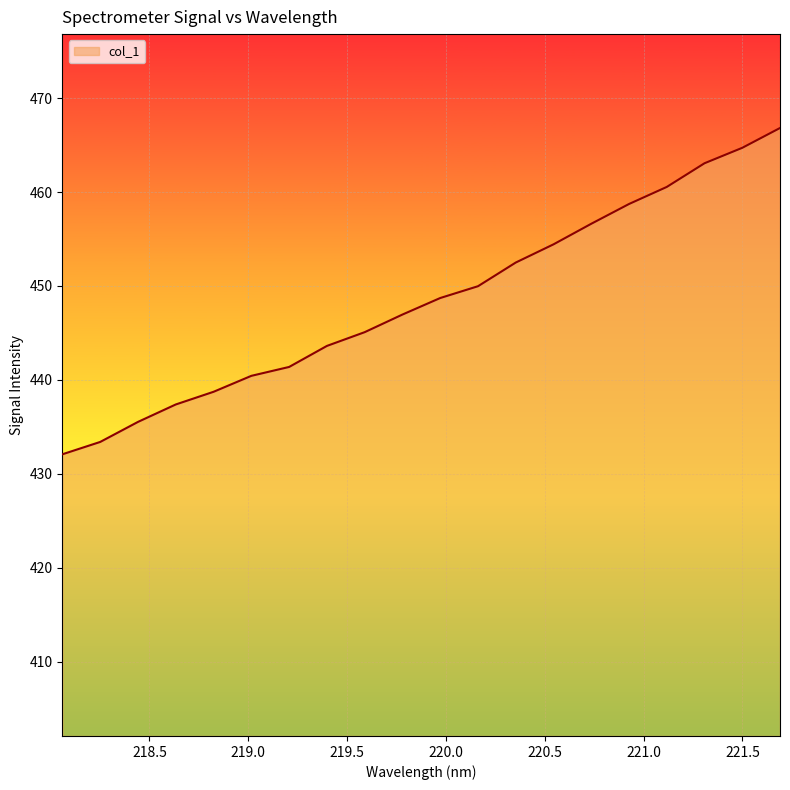

What is the smallest value displayed?

432.1